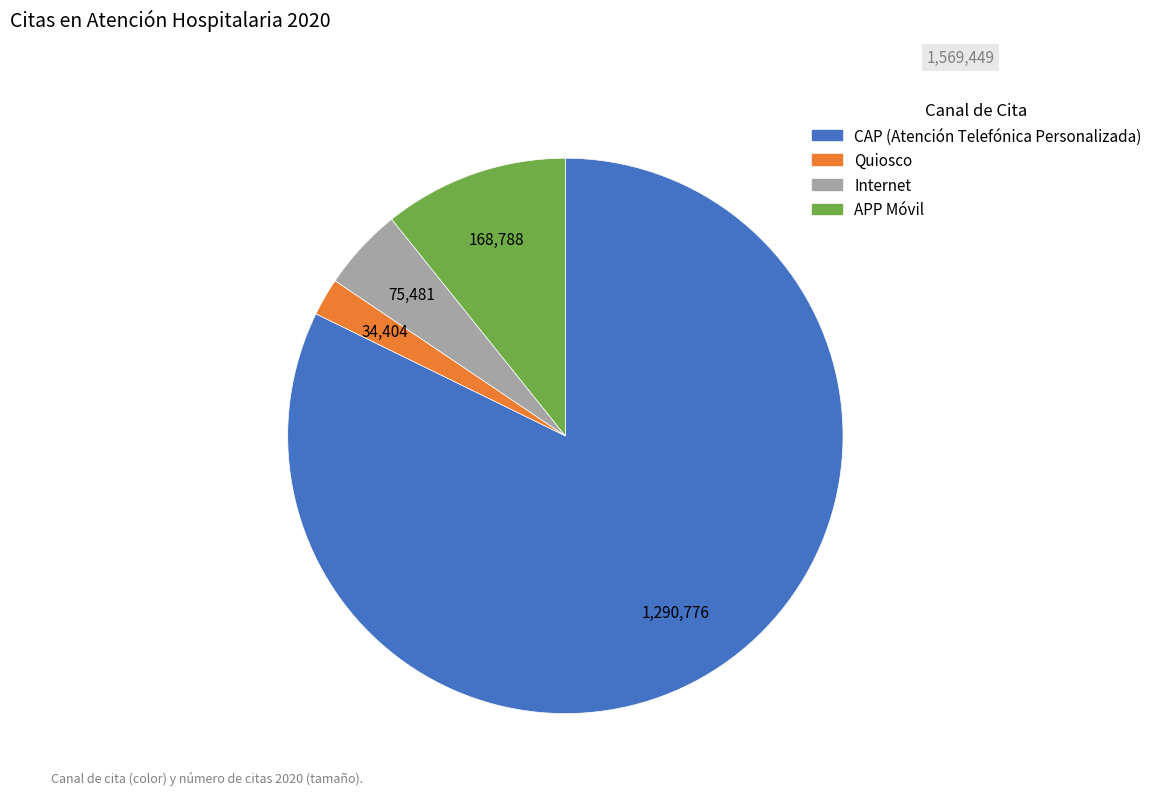

Count the number of slices in the pie.

4